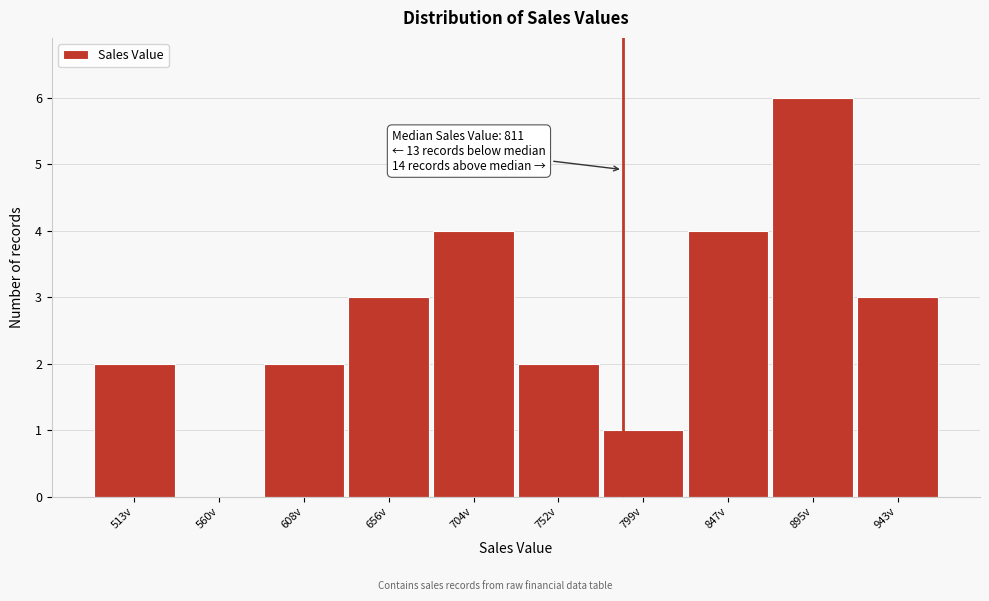

Reading left to right, transcribe all the data shown in this chart.

513v=2	560v=0	608v=2	656v=3	704v=4	752v=2	799v=1	847v=4	895v=6	943v=3